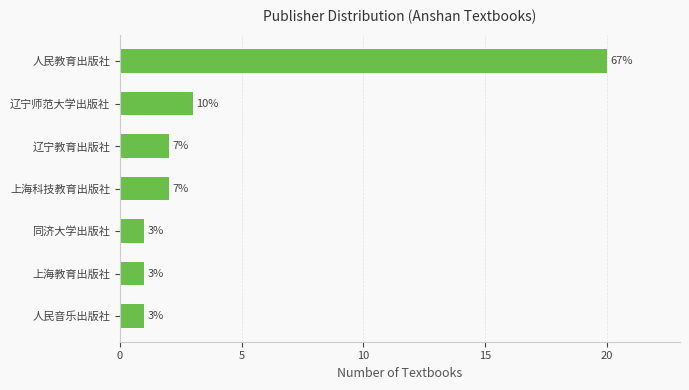

Are the bars horizontal?

Yes